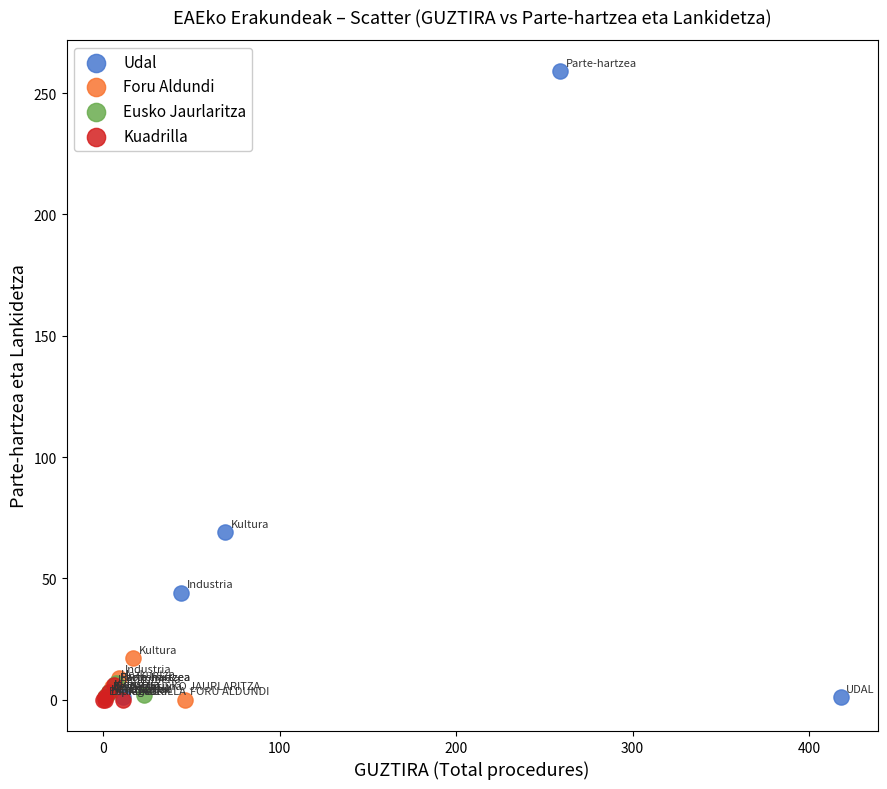

Which series reaches the maximum Y coordinate?

Udal